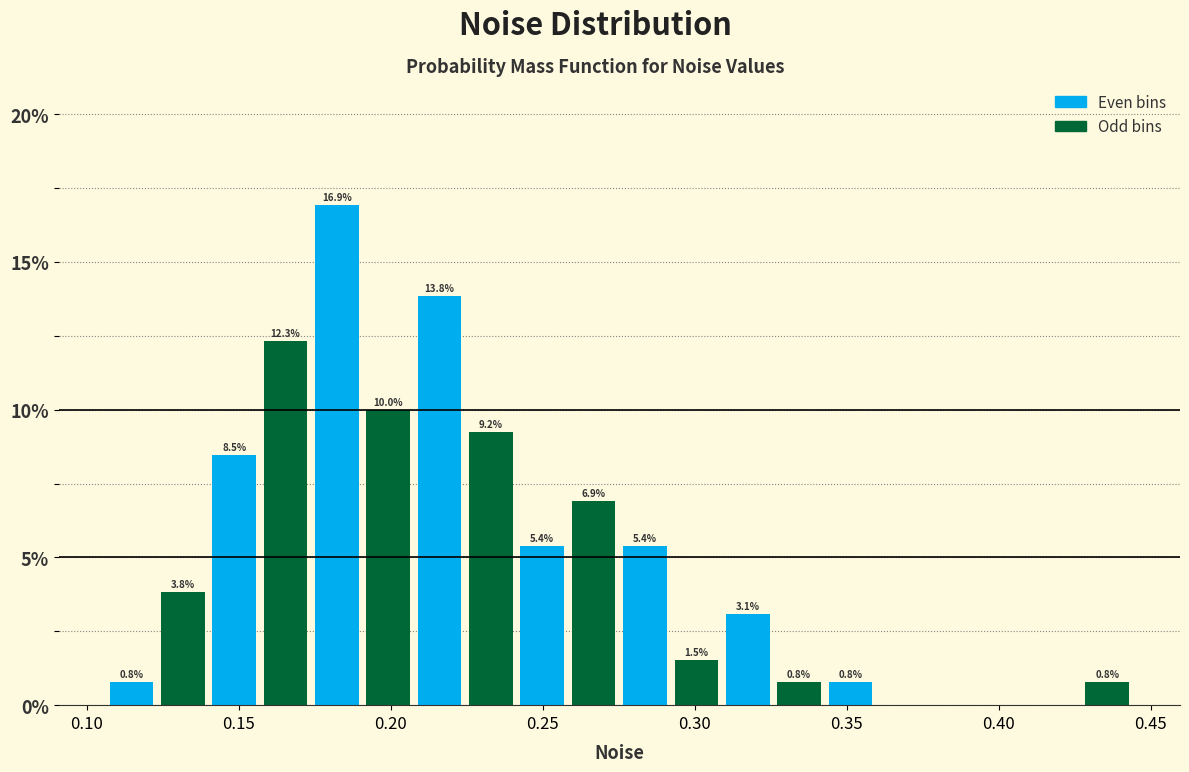

Read against the x-axis, roughly where is the centre of the tallest bar?

0.180